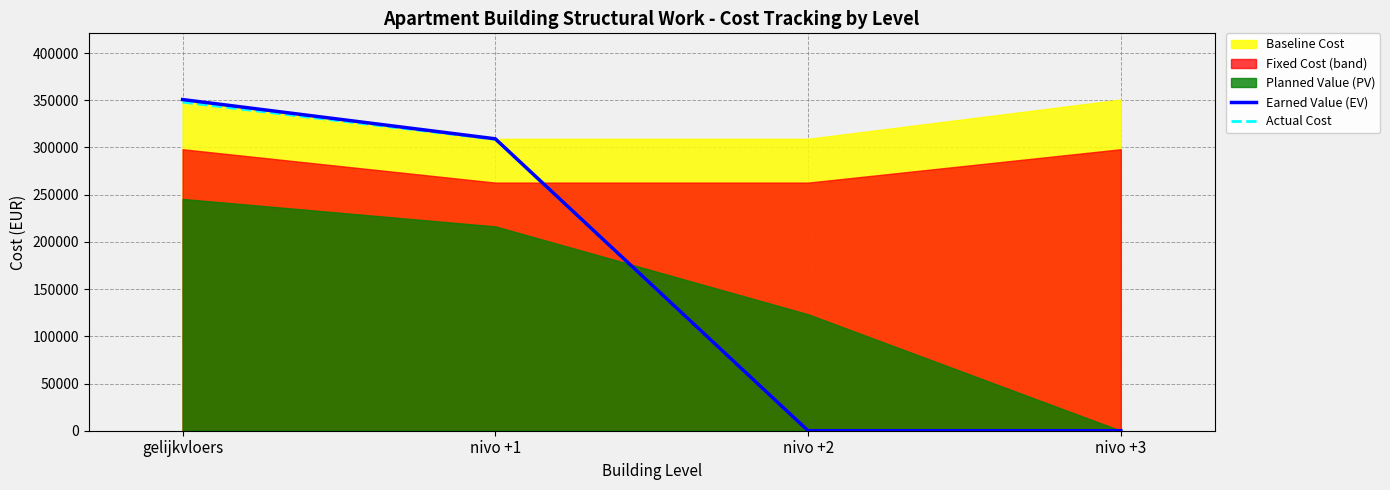

How many categories are shown in the chart?

4